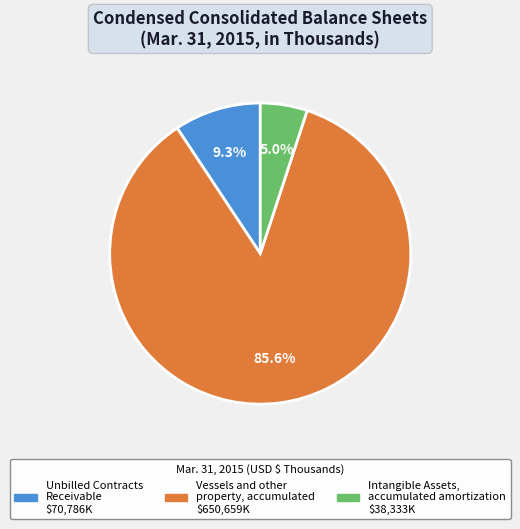

To the nearest percent, what is the difference between the Intangible Assets, accumulated amortization and Vessels and other property, accumulated slice percentages?

81%